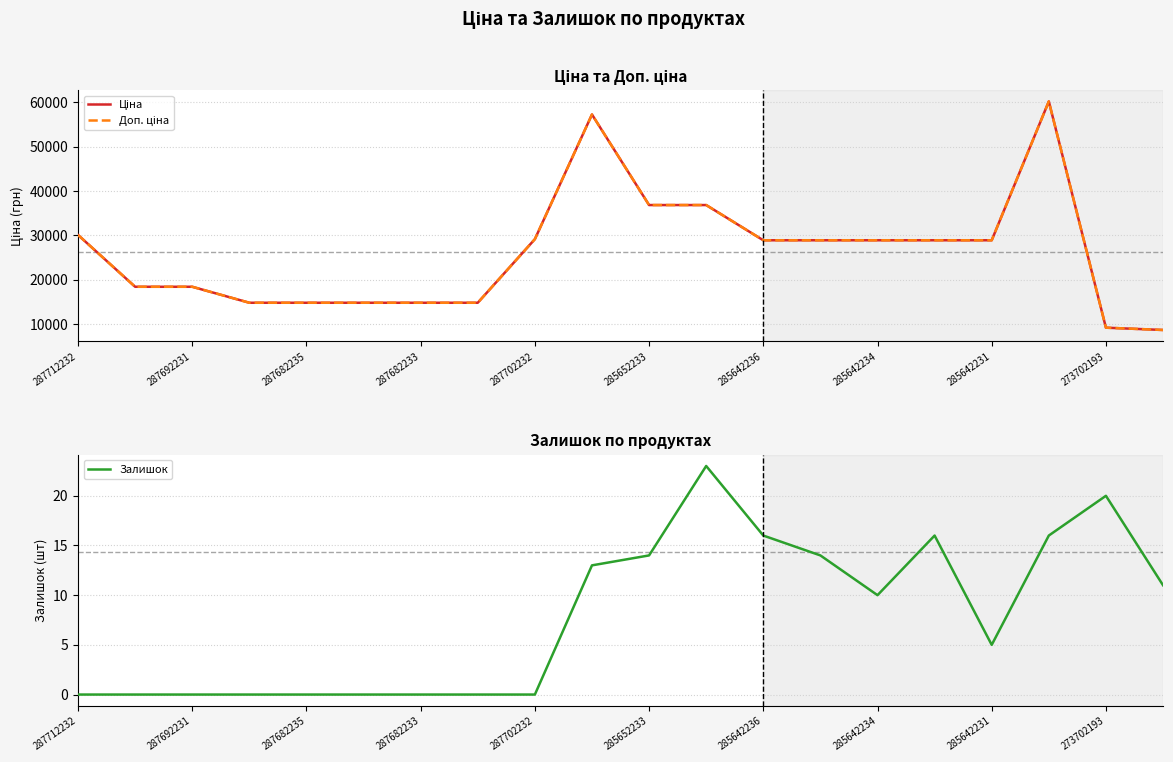

The Залишок series shows 16 at 285642236. True or false?

True